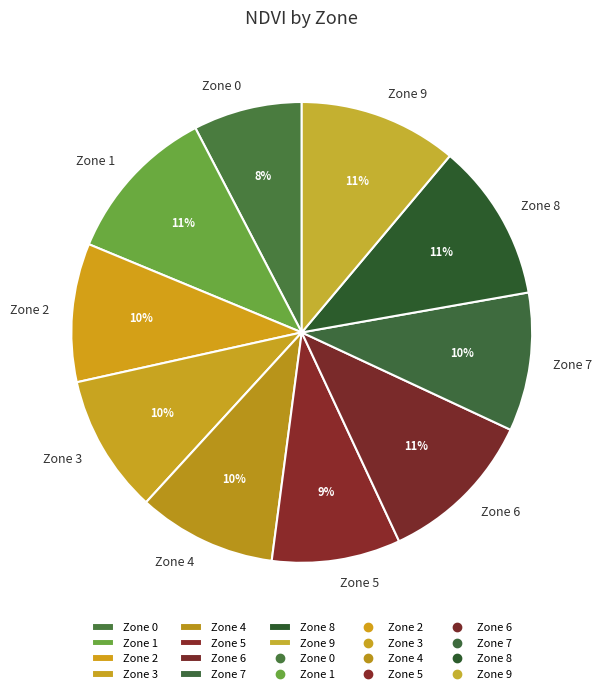

True or false: Zone 5 accounts for 1% of the total.

False